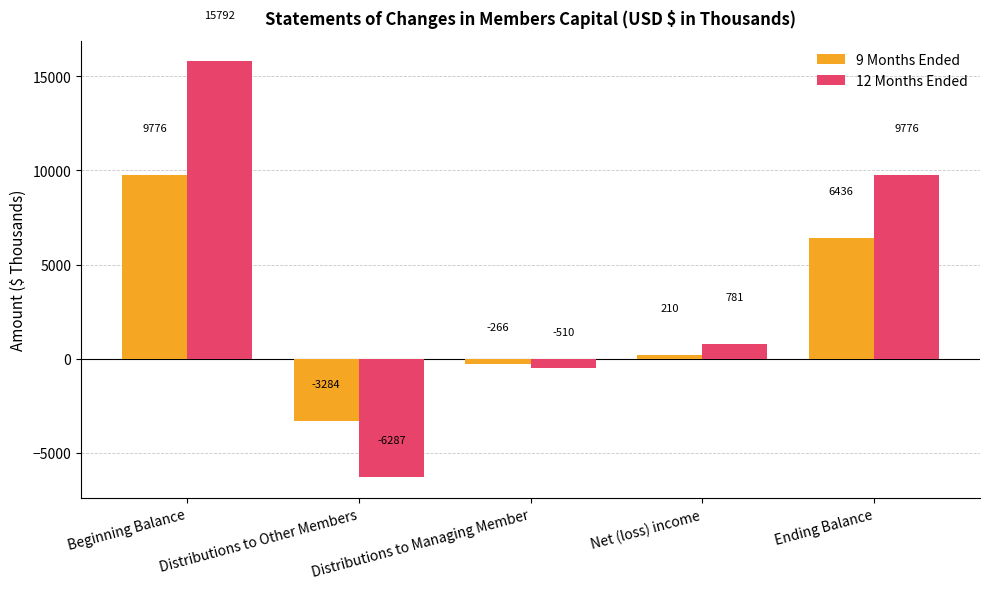

The value of 9 Months Ended at Net (loss) income is 210. True or false?

True